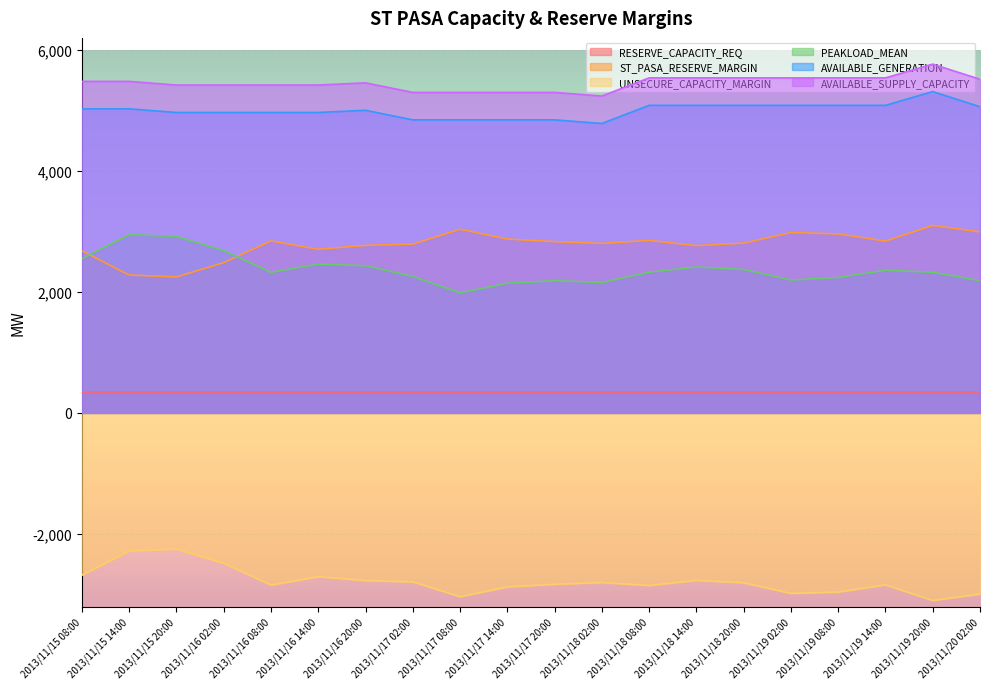

Which has a higher value, 2013/11/16 08:00 or 2013/11/17 20:00?

2013/11/16 08:00